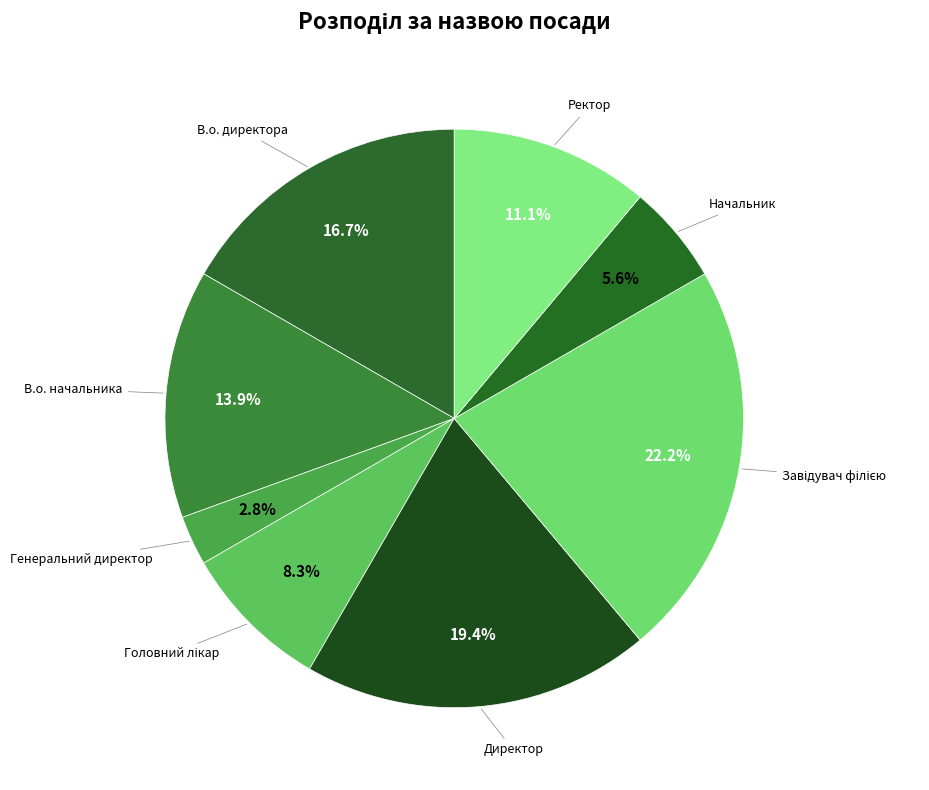

Count the number of slices in the pie.

8